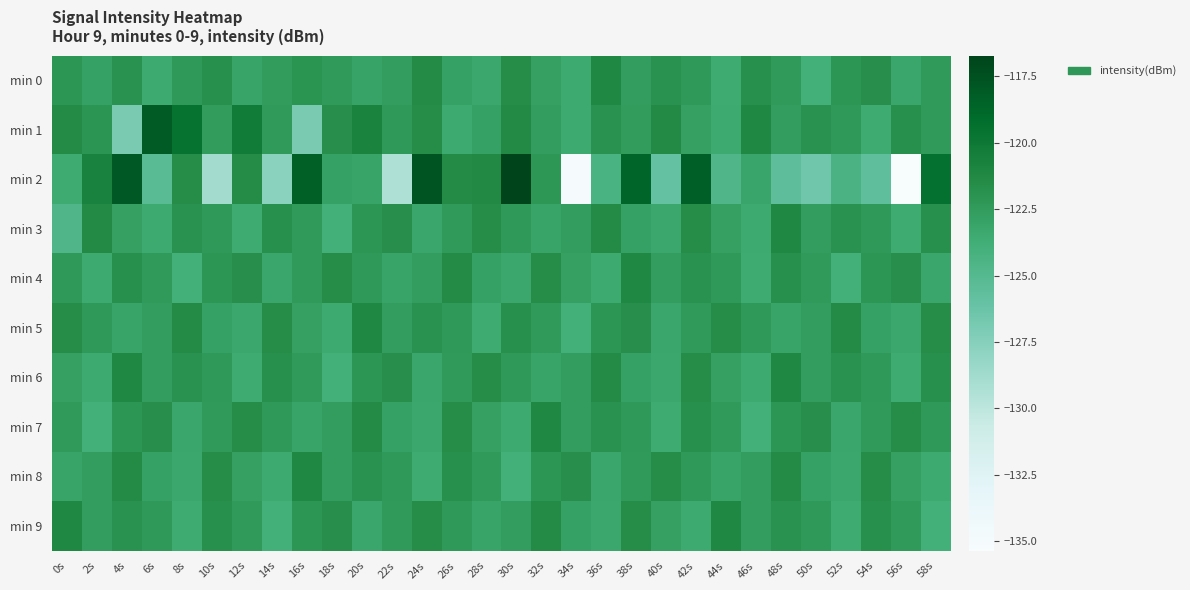

Which series has the largest range (max minus min)?

min 2